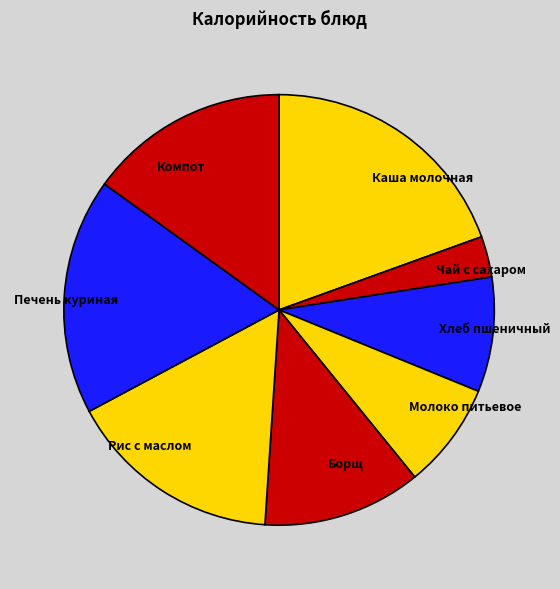

Is there a majority slice in this chart?

No